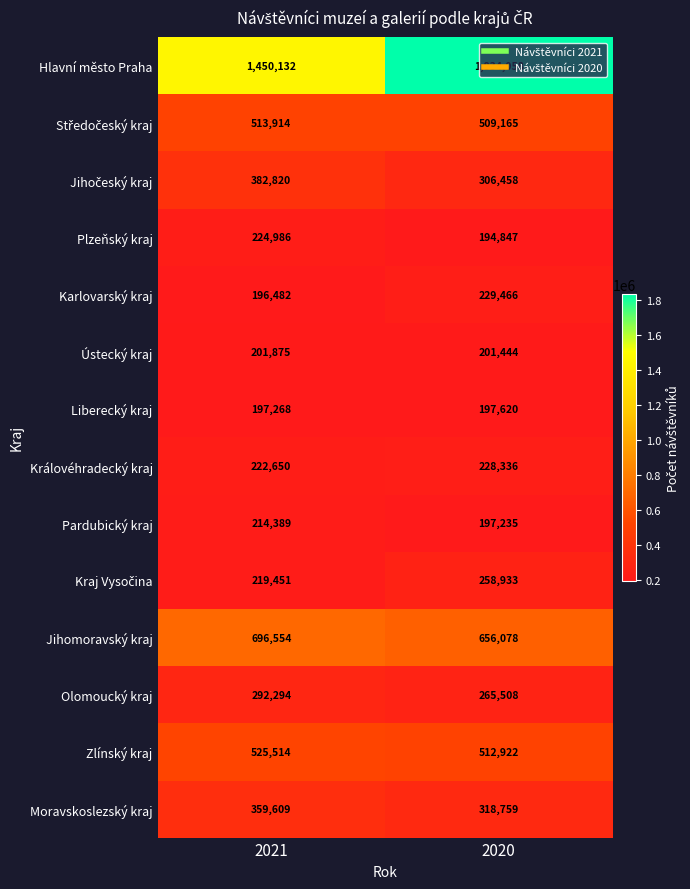

Where is Královéhradecký kraj nearest to the value 225493?

2021